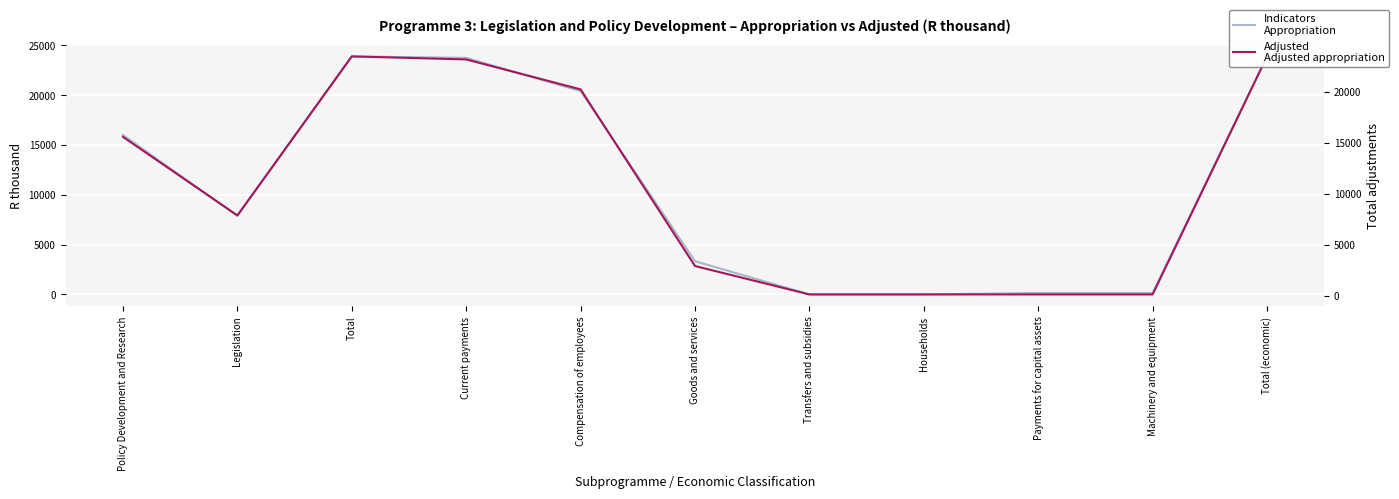

What is the average value of the Appropriation series?

10860